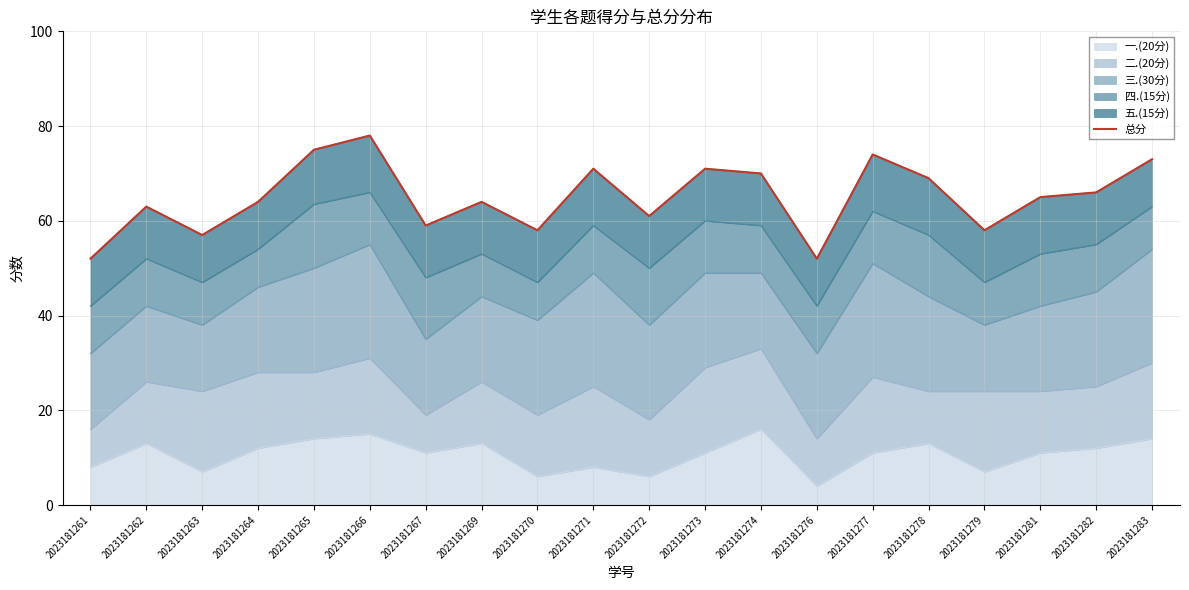

Is it true that 一.(20分) equals 5 at 2023181264?

False